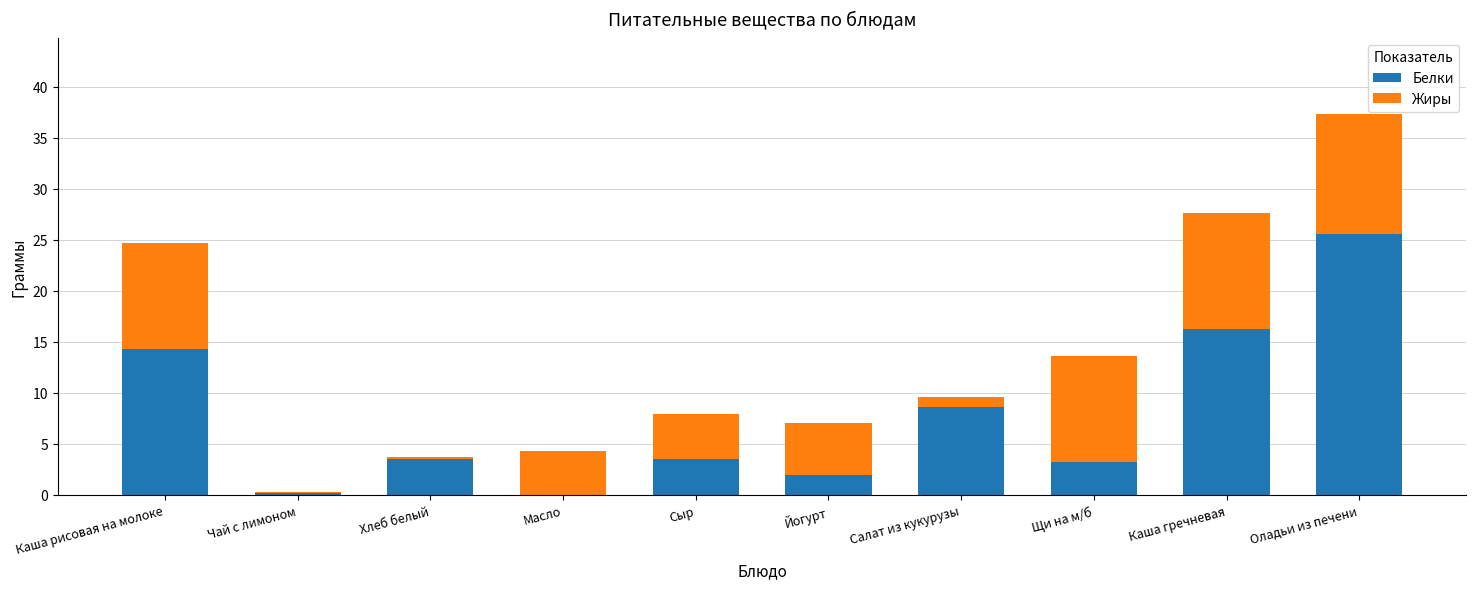

Which category has the highest value in the Белки series?

Оладьи из печени